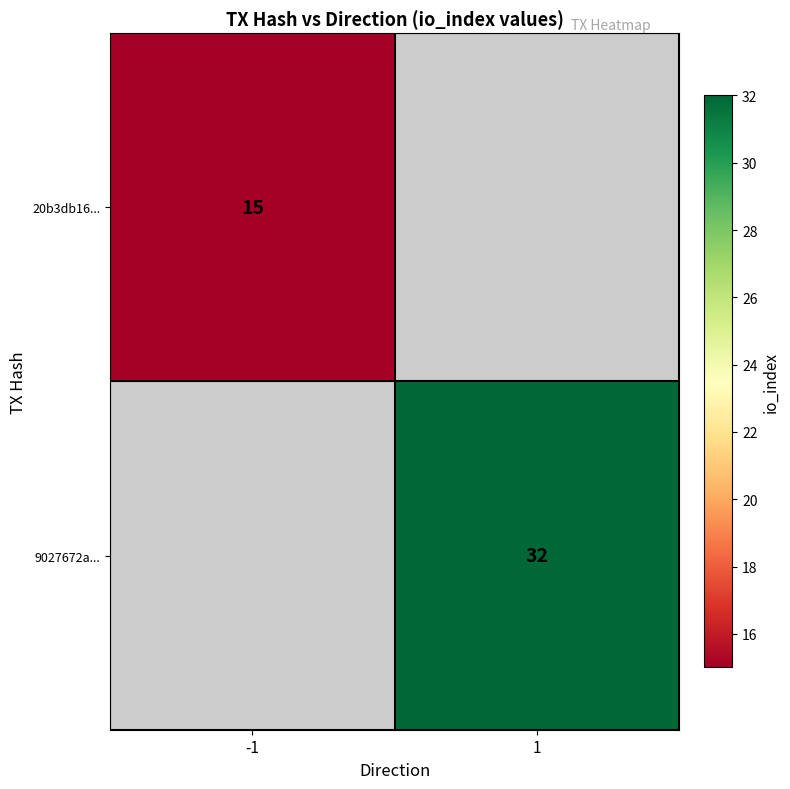

The value of 9027672a... at 1 is 32. True or false?

True